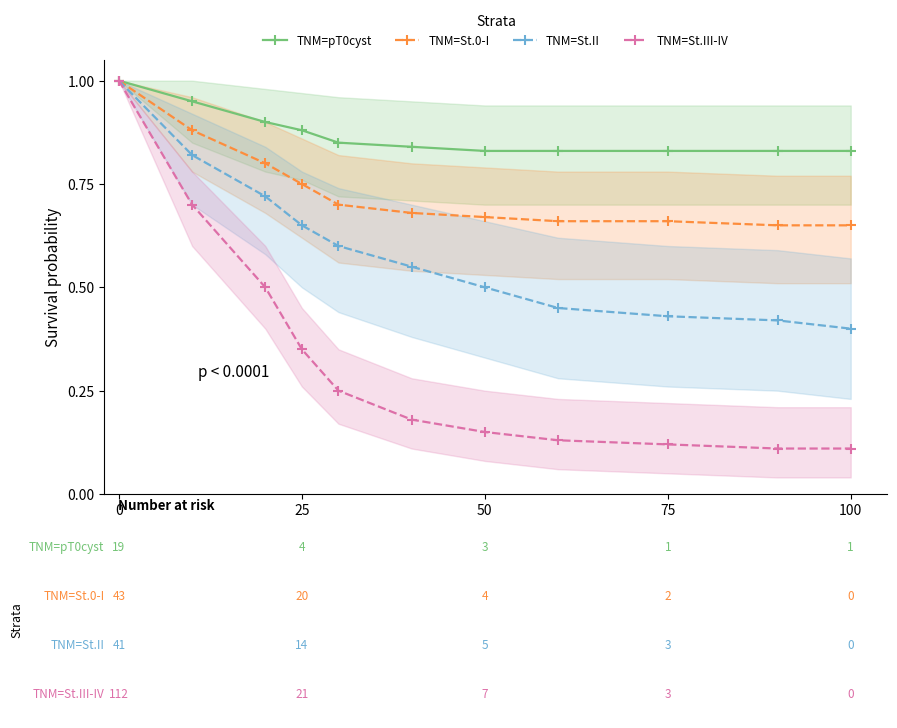

Is the value of TNM=pT0cyst at 75 greater than the value of TNM=St.III-IV at 75?

Yes